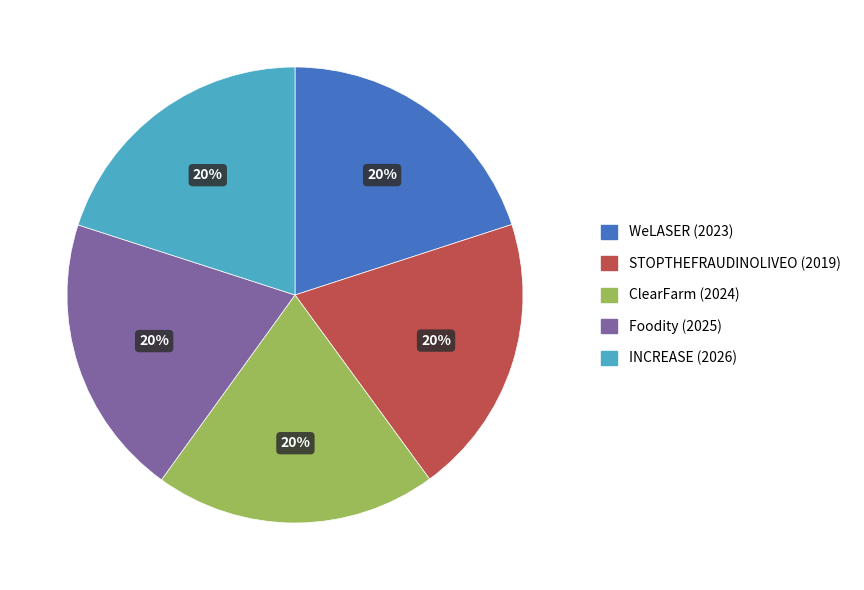

What is the ratio of the value at STOPTHEFRAUDINOLIVEO (2019) to the value at INCREASE (2026)?

1.0